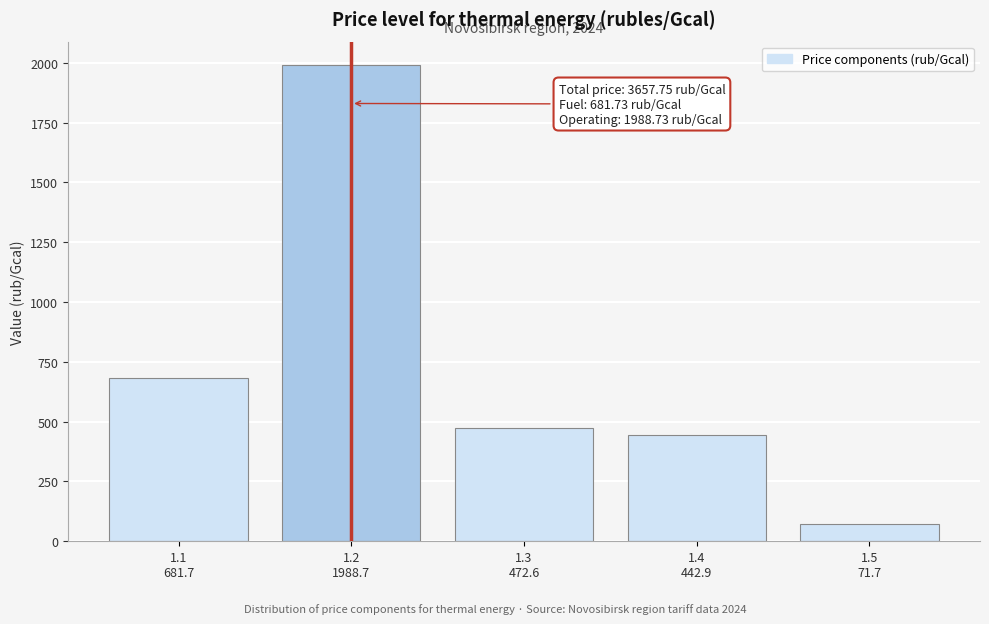

Reading left to right, what are all the values shown in this chart?

681.7	1988.7	472.6	442.9	71.7